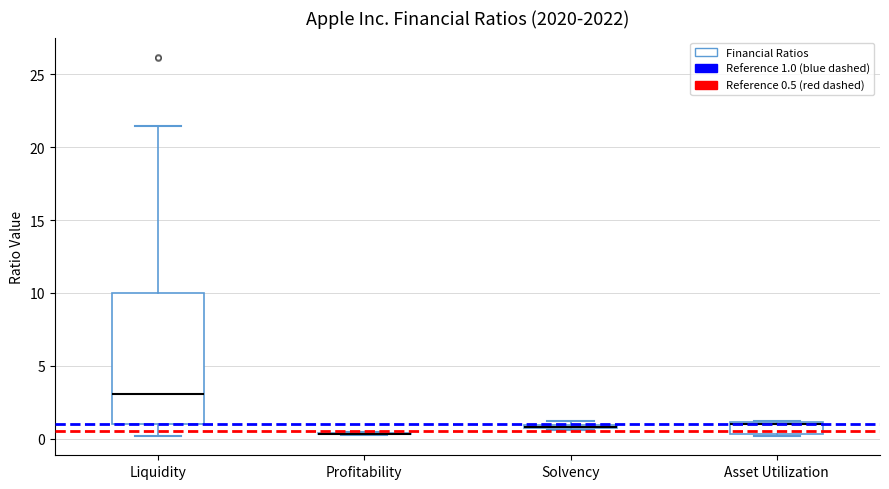

Where is the lower edge of the box for Solvency on the y-axis? The values are not printed on the chart, so give them approximately, as read against the axis.

0.5